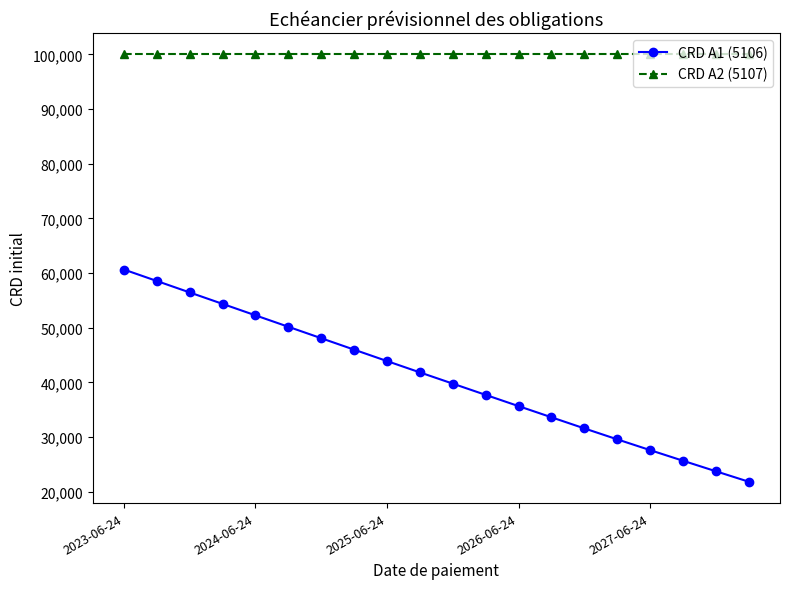

Which series has the widest spread of values?

CRD A1 (5106)